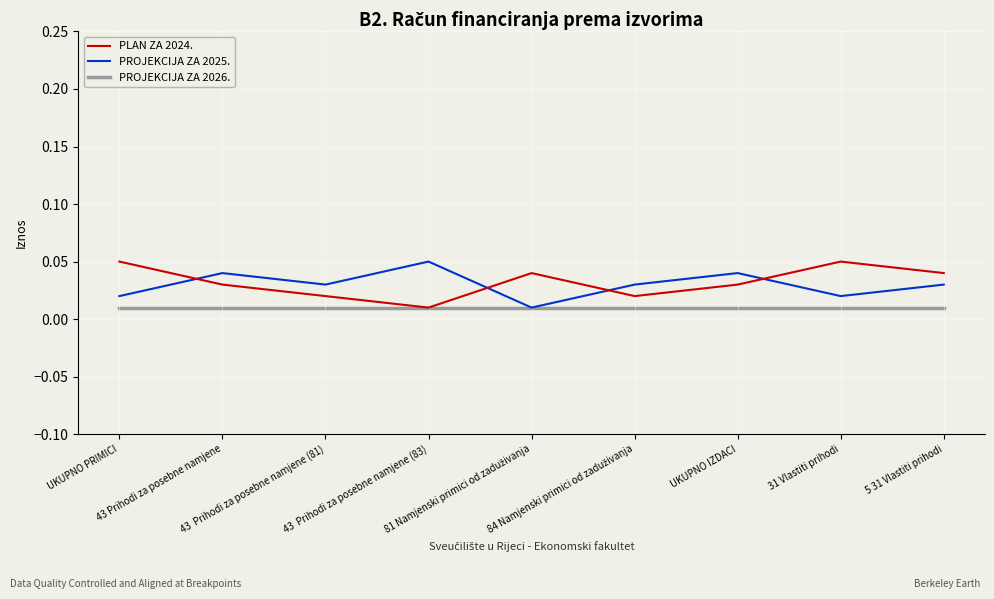

How many PLAN ZA 2024. values are between 0 and 1?

9